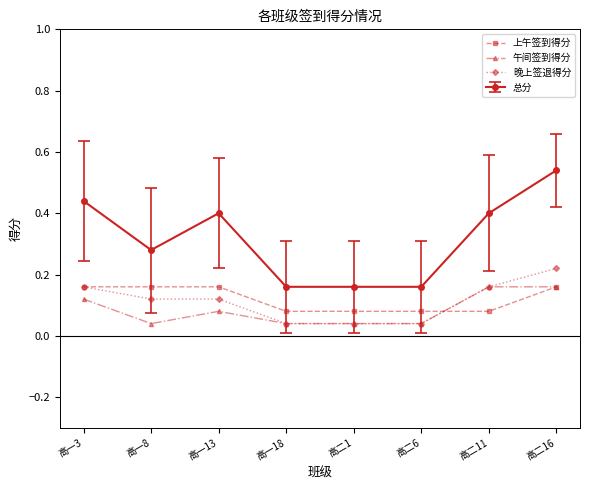

True or false: 总分 and 上午签到得分 cross at least once.

False